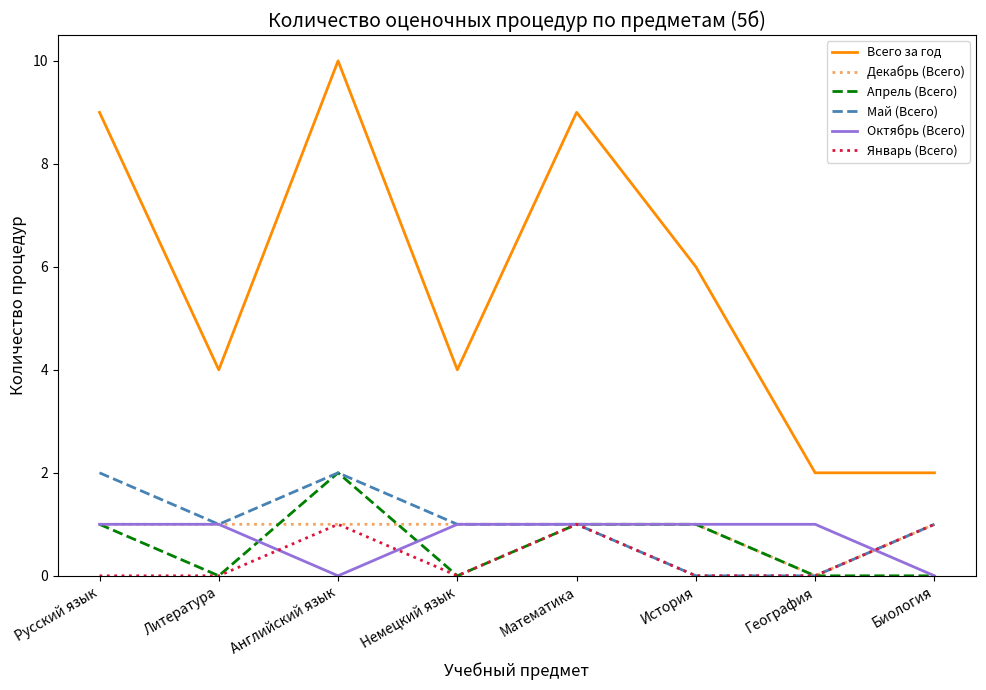

What position from the left is Немецкий язык?

4